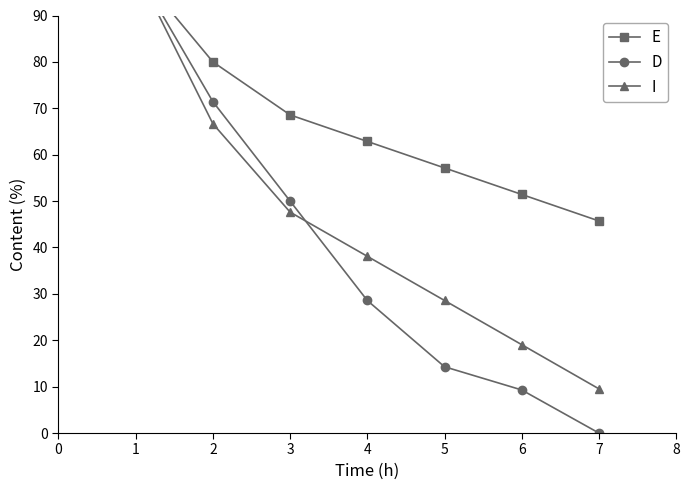

What is the difference between the second highest and second lowest values in the E series?

28.6